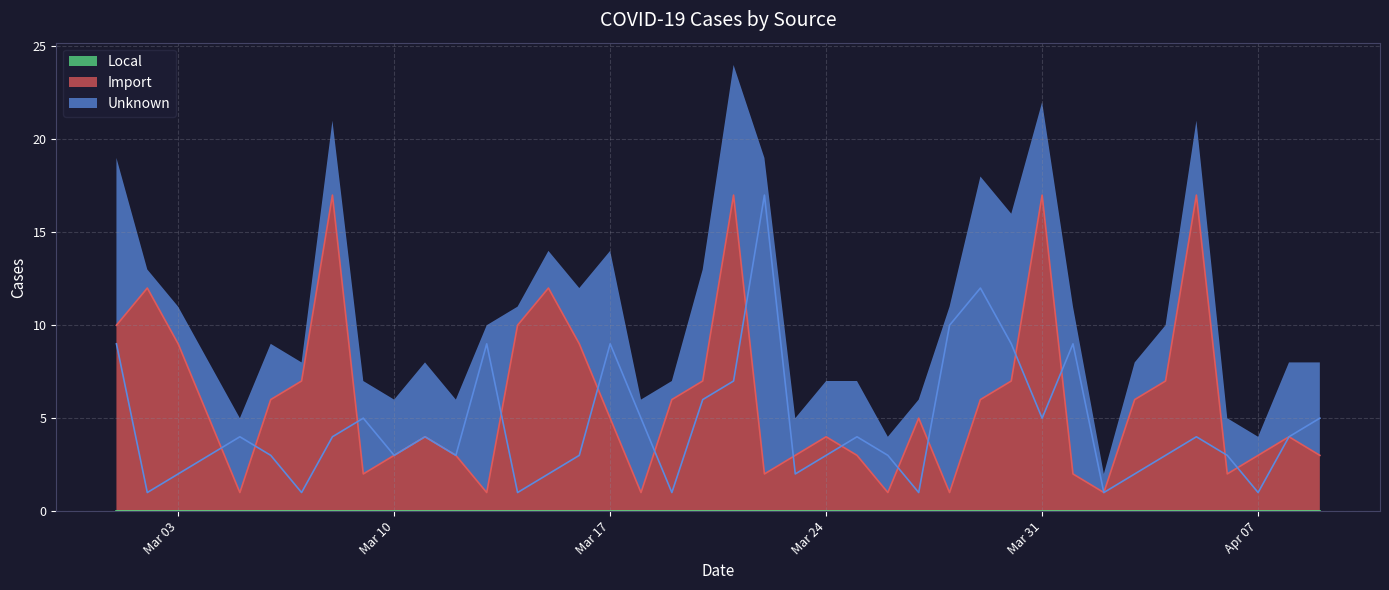

What is the total value across all series at 2020-03-21?

24